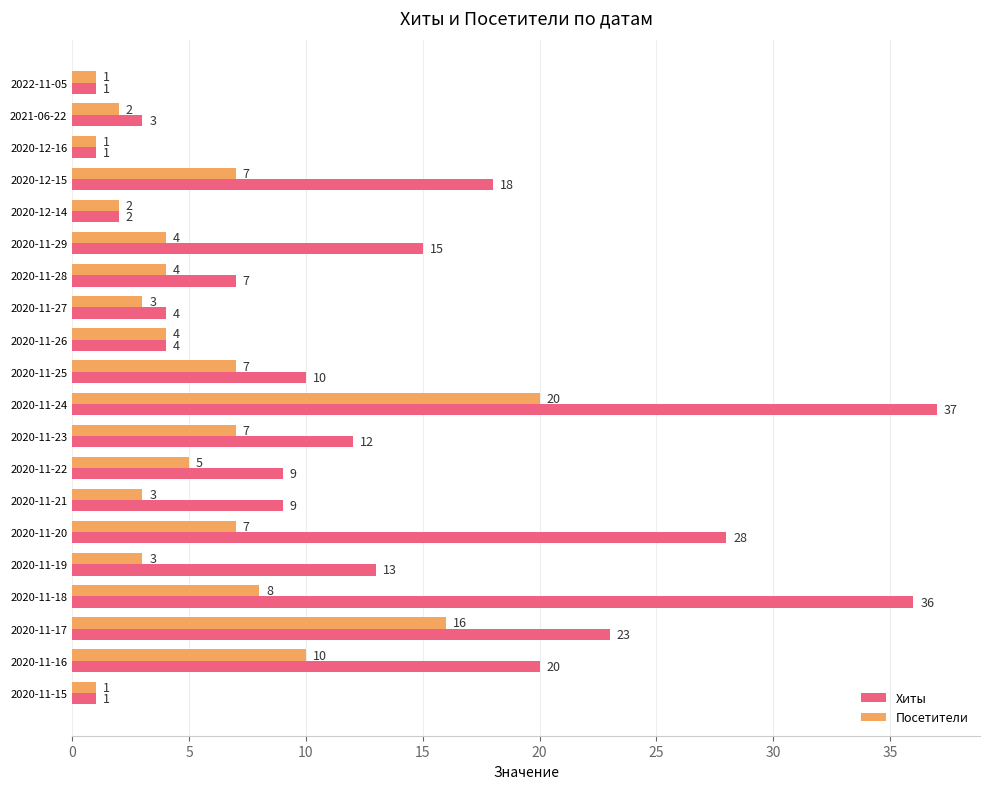

What is the sum of the Хиты values at 2020-12-16 and 2020-11-17?

24